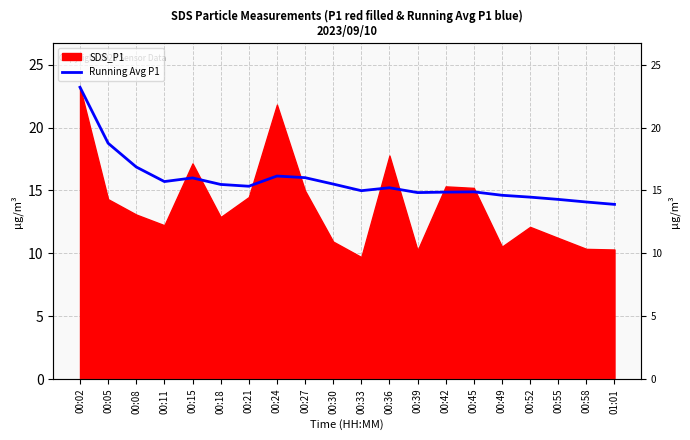

What is the ratio of the value at 00:39 to the value at 01:01?

1.1